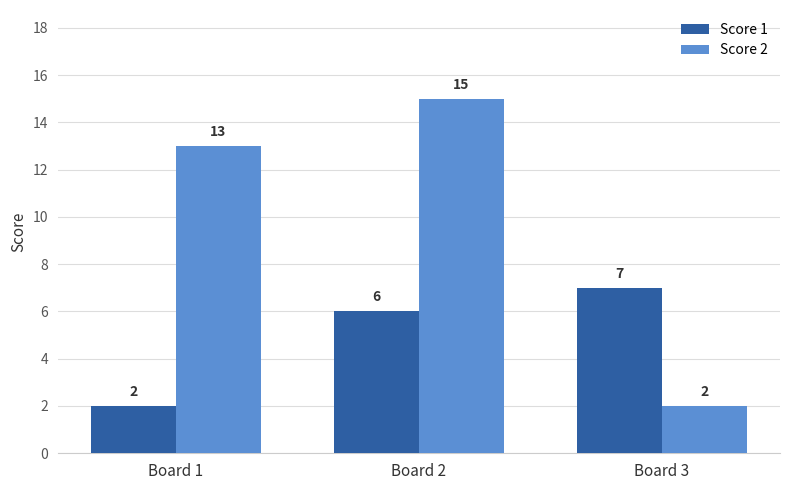

Is it true that Score 1 equals 6 at Board 2?

True